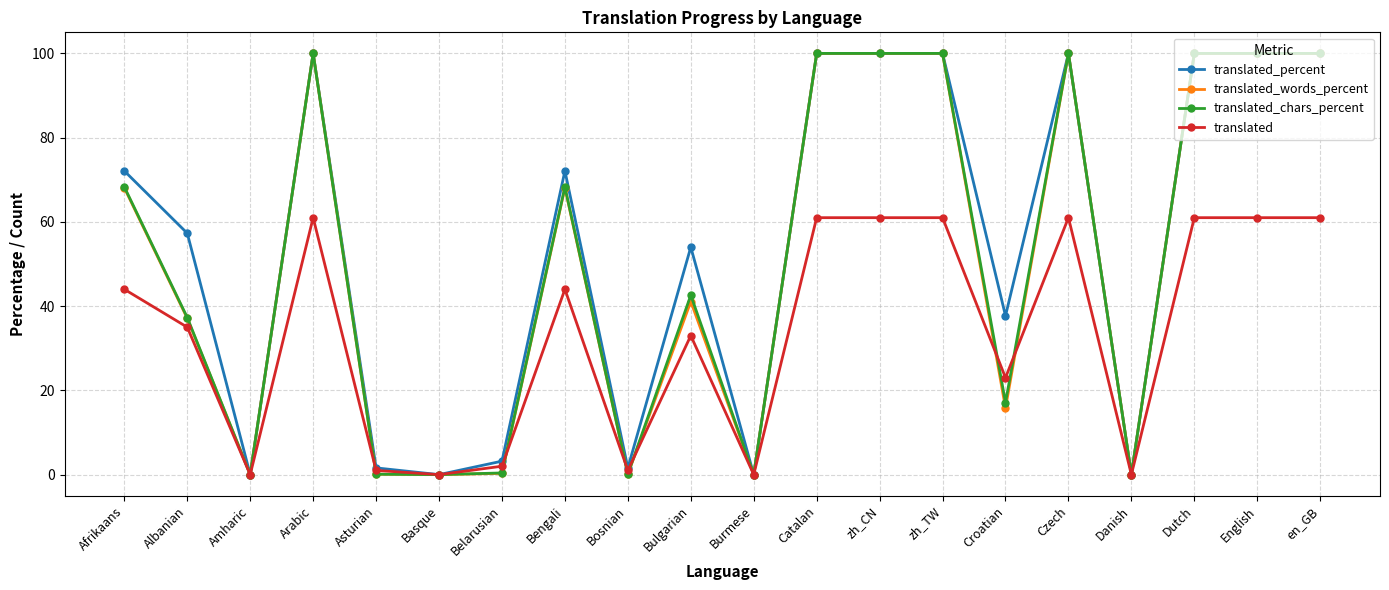

What is the average value of the translated_chars_percent series?

51.7